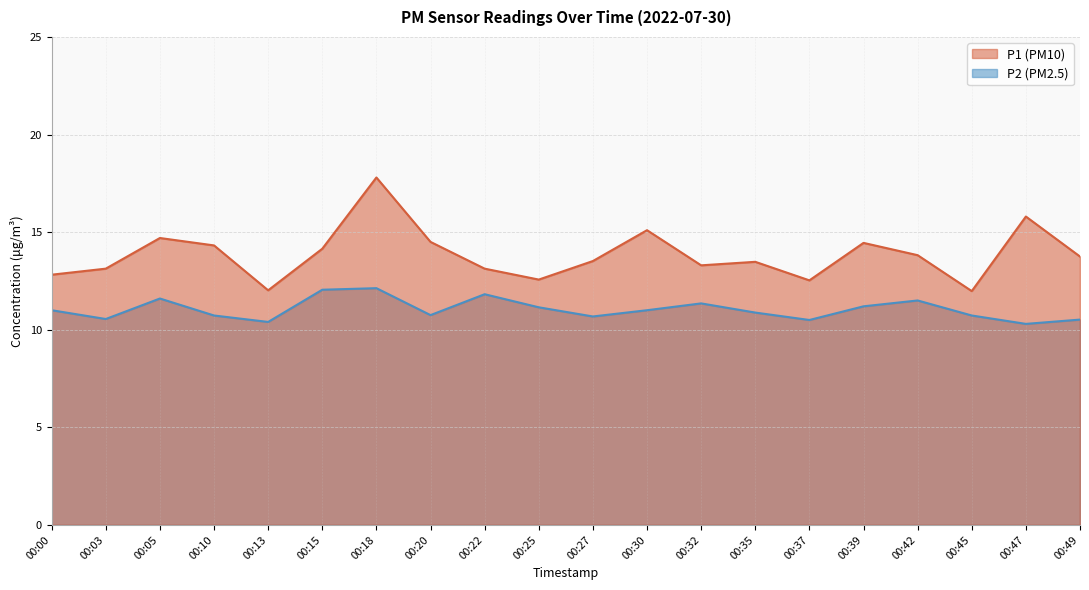

Rank the series by their maximum value, from lowest to highest.

P2, P1